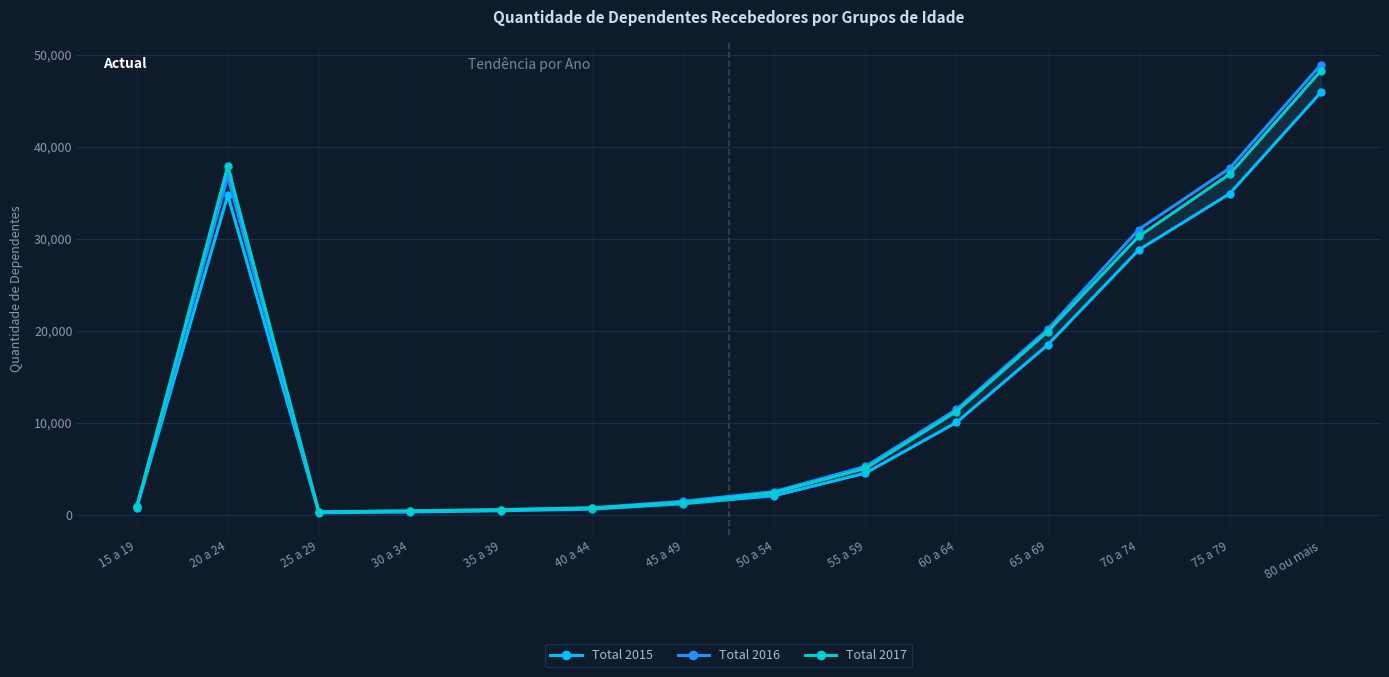

True or false: Total 2016 has more than 1 interior local peaks.

False